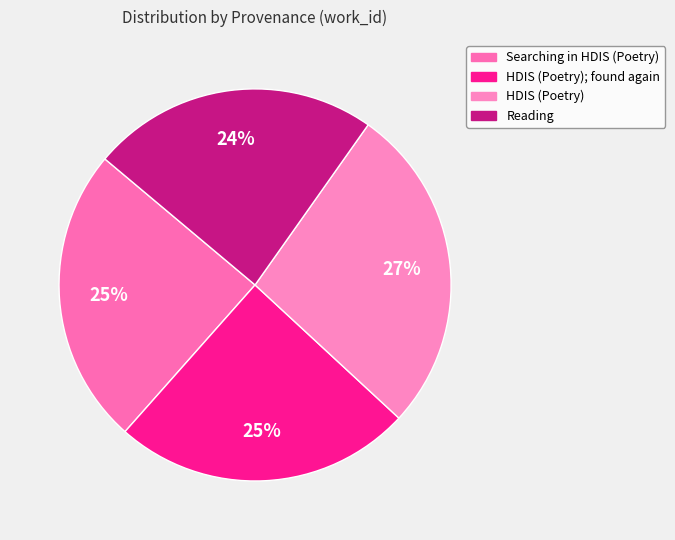

Which category has the biggest portion of the pie?

HDIS (Poetry)